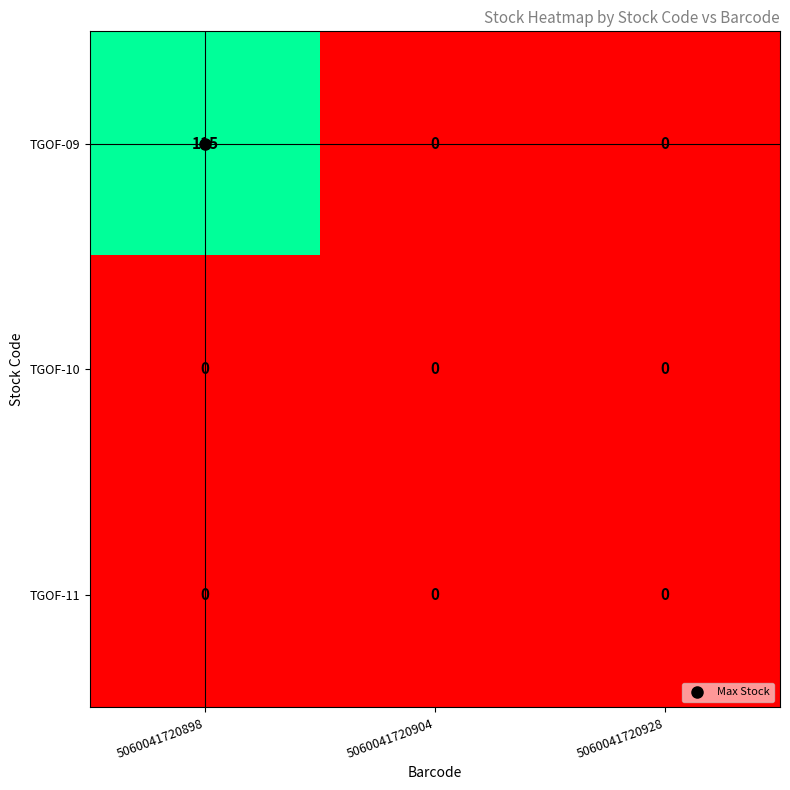

What is the sum of all TGOF-09 values?

115